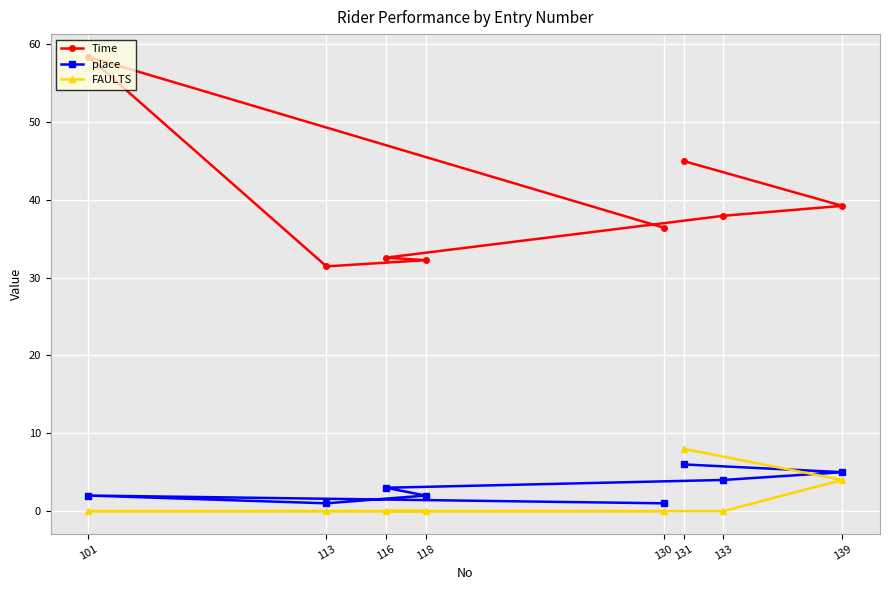

What is the maximum value for Time?

58.4